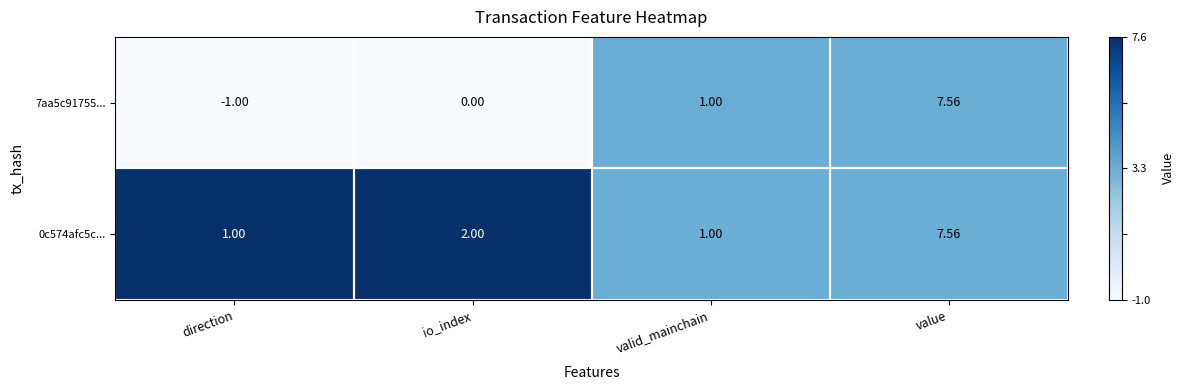

Rank the categories by 7aa5c91755... value from highest to lowest.

value, valid_mainchain, io_index, direction